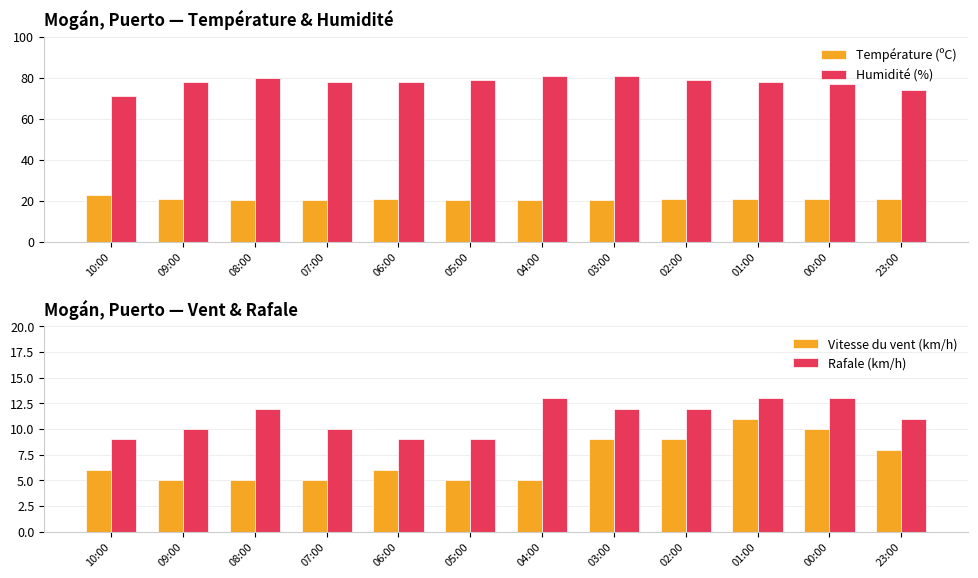

The Température (ºC) series shows 36.4 at 05:00. True or false?

False